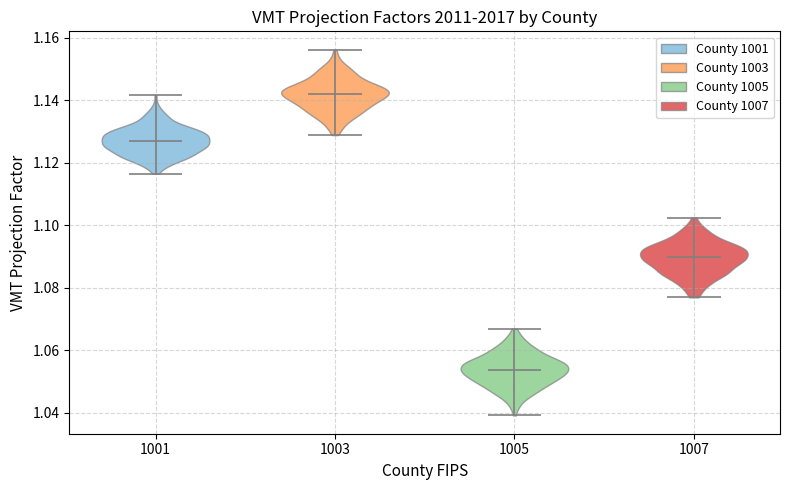

Which violin has the lowest median line?

1005